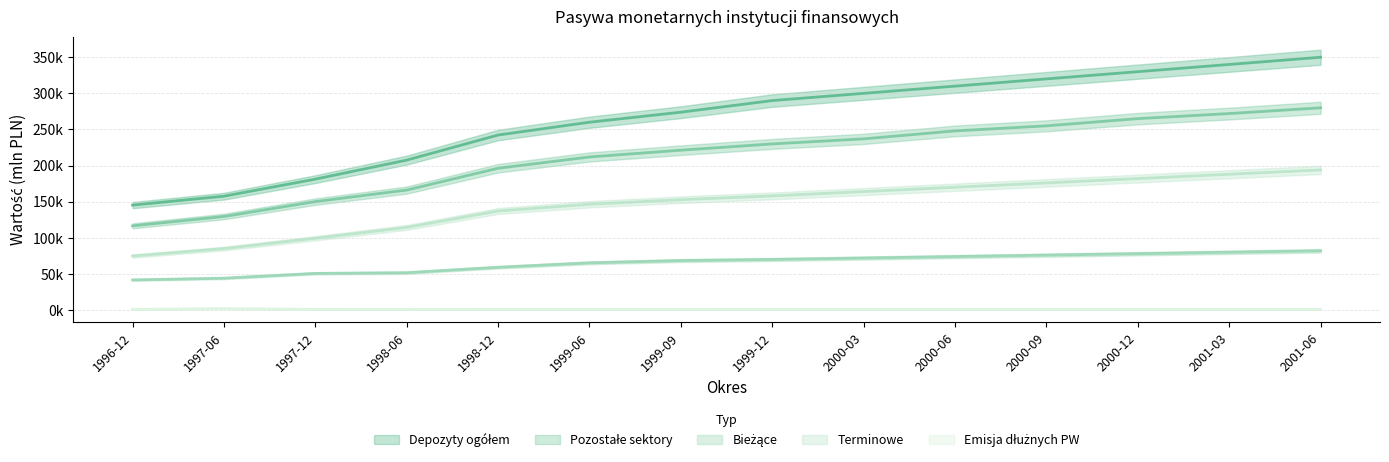

What is the spread (max minus min) of values at 1996-12?

144457.4